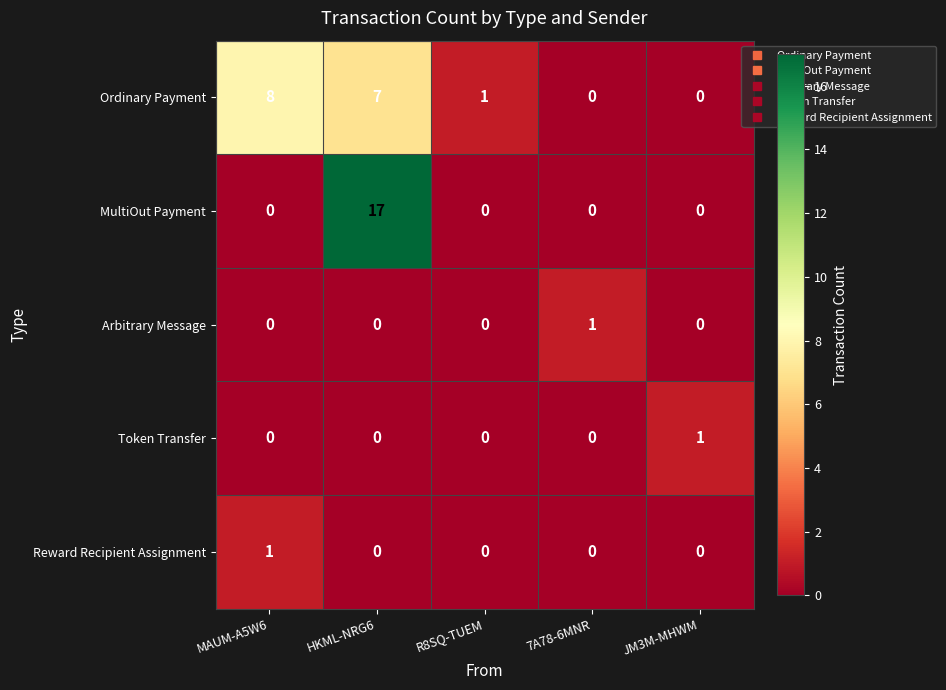

What is the difference between the maximum and minimum values in the Ordinary Payment series?

8